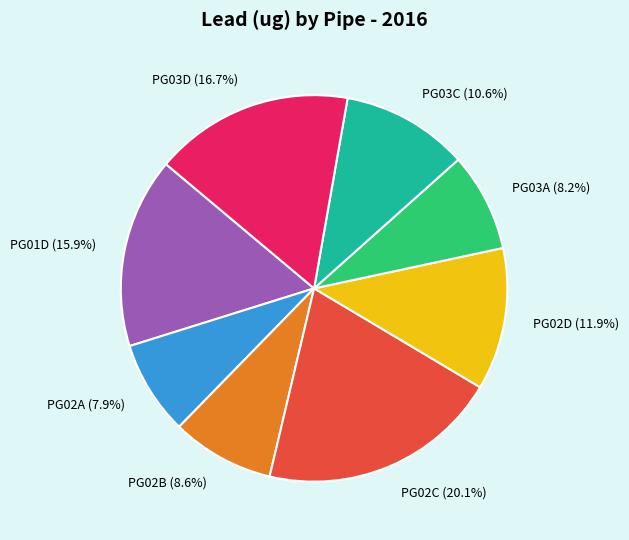

Which has a higher value, PG03A or PG02D?

PG02D